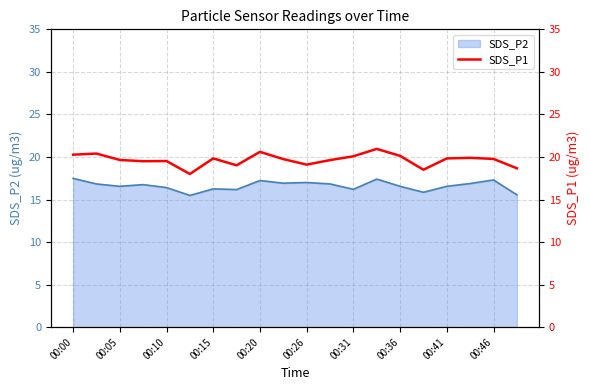

True or false: the data has more than 1 interior local peaks.

True